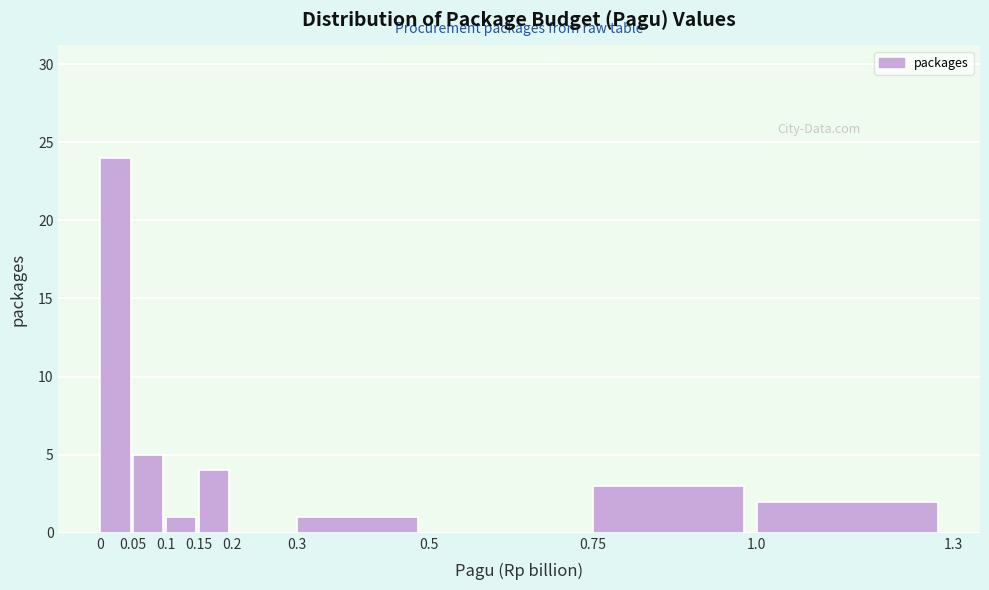

How tall is the bar that spans 0.1 to 0.15 on the x-axis? The values are not printed on the chart, so give them approximately, as read against the axis.

1